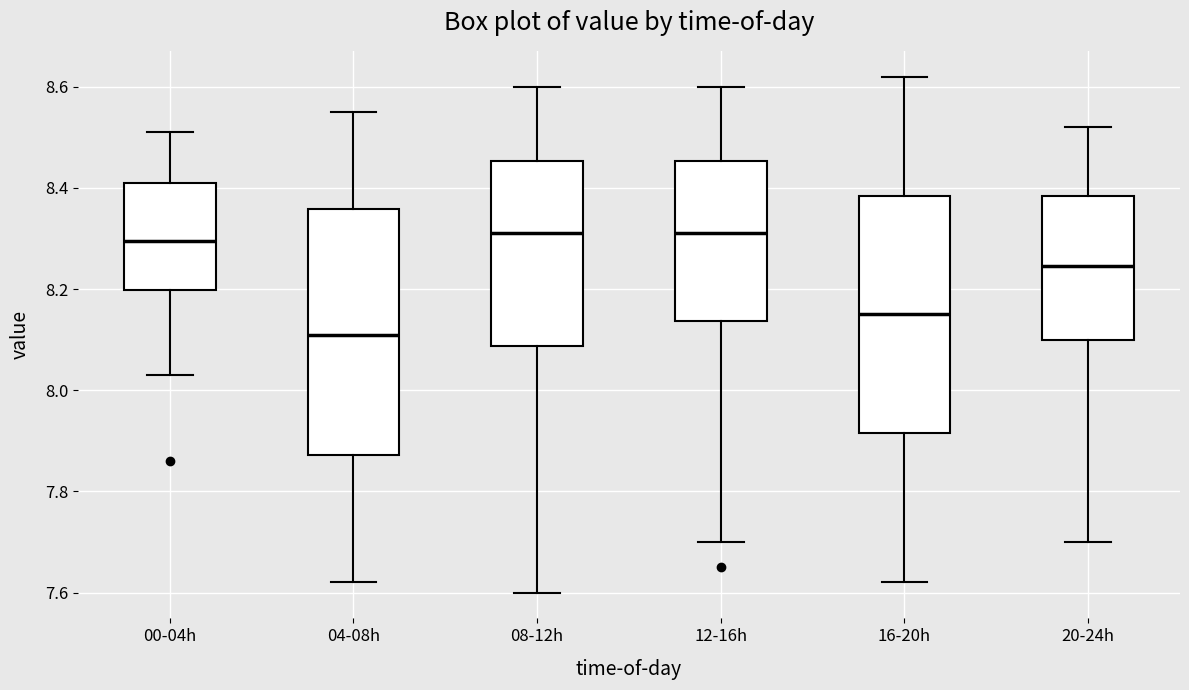

Where is the upper edge of the box for 12-16h on the y-axis? The values are not printed on the chart, so give them approximately, as read against the axis.

8.46